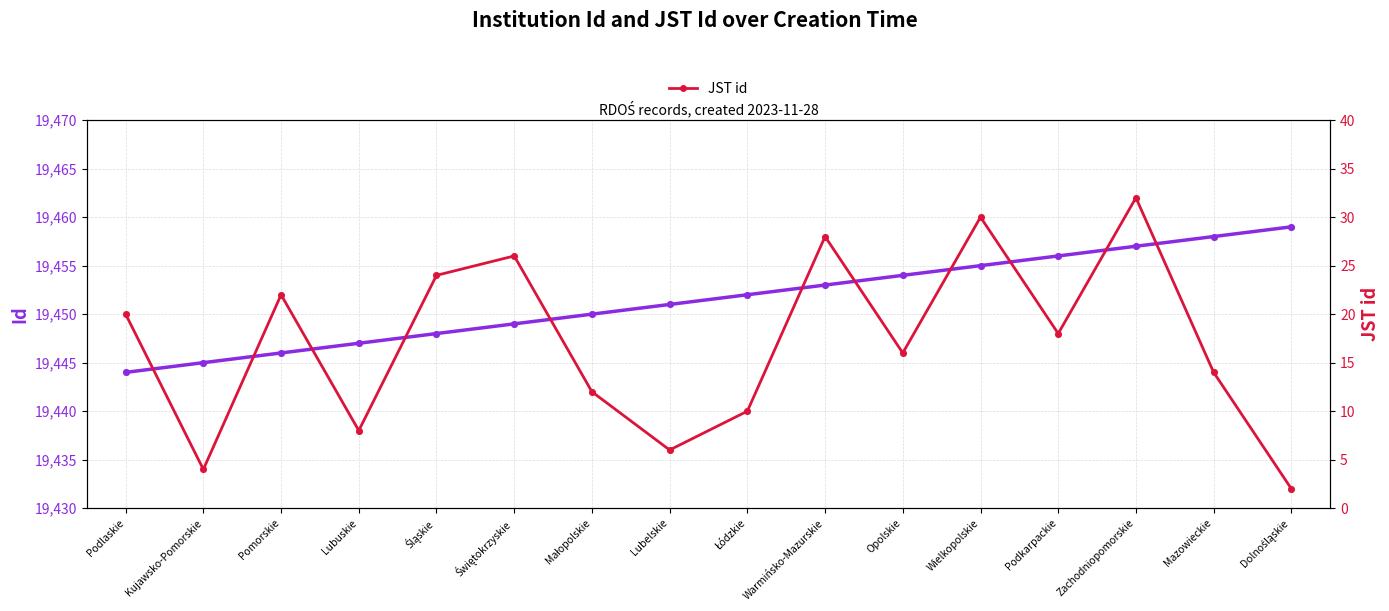

Which series reaches the minimum Y coordinate?

JST id